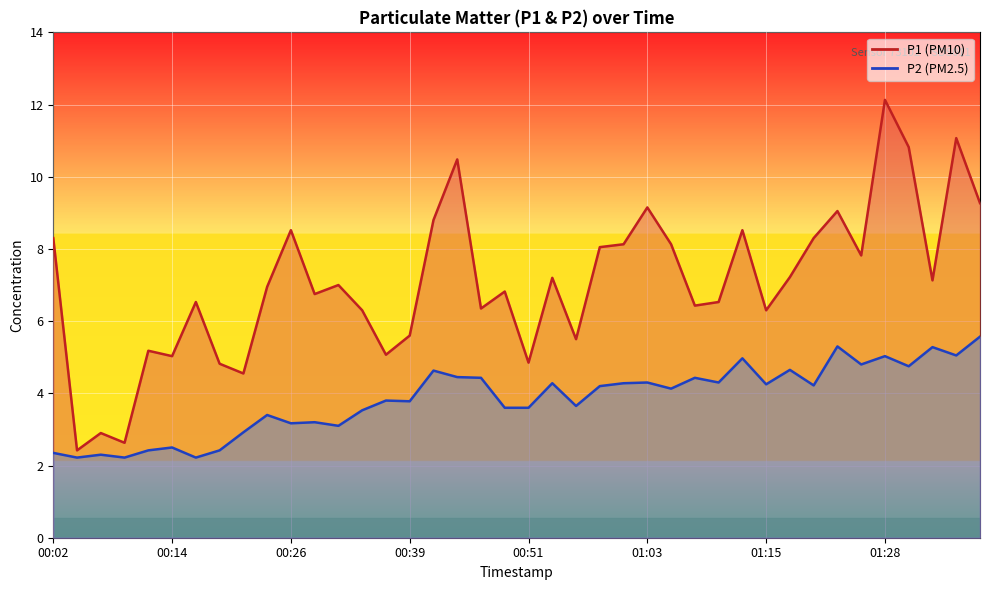

How many lines are shown in the chart?

2